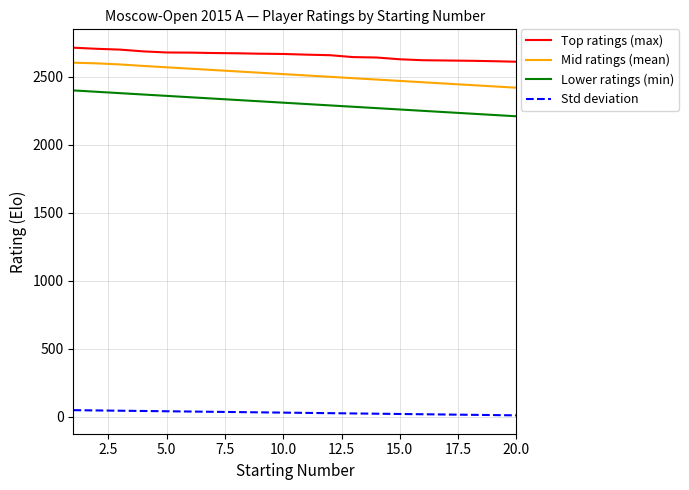

True or false: Mid ratings (mean) and Std deviation intersect in this chart.

False